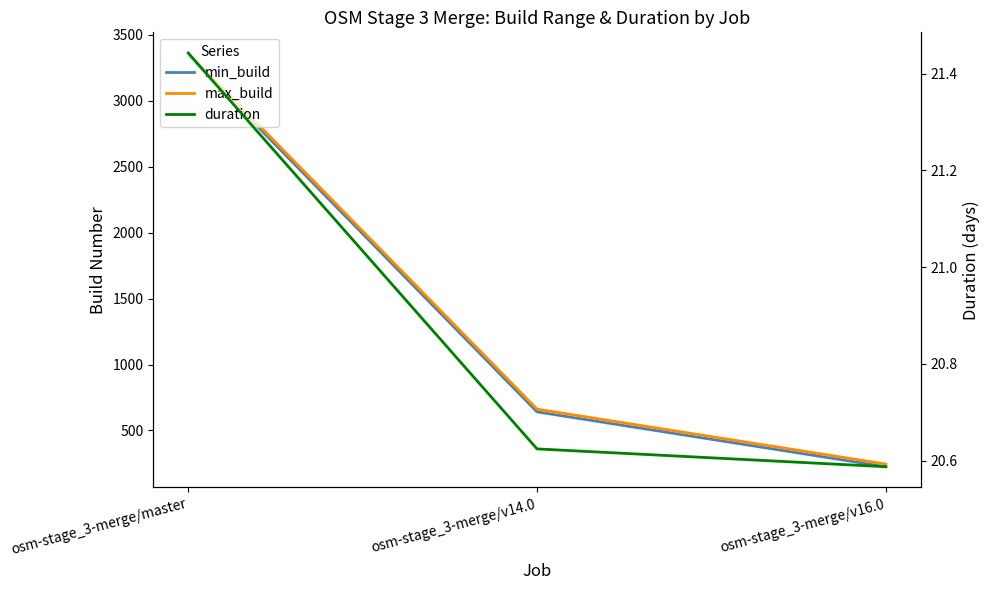

At which label does duration reach its minimum?

osm-stage_3-merge/v16.0